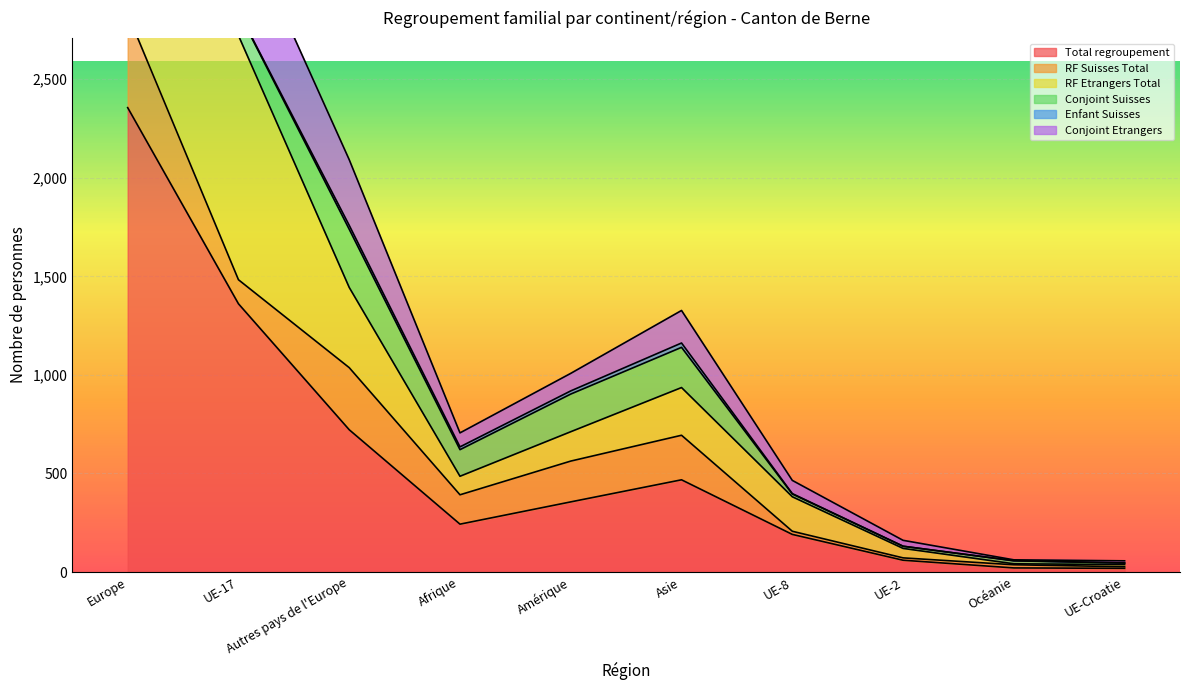

What is the minimum value for RF Etrangers Total?

38